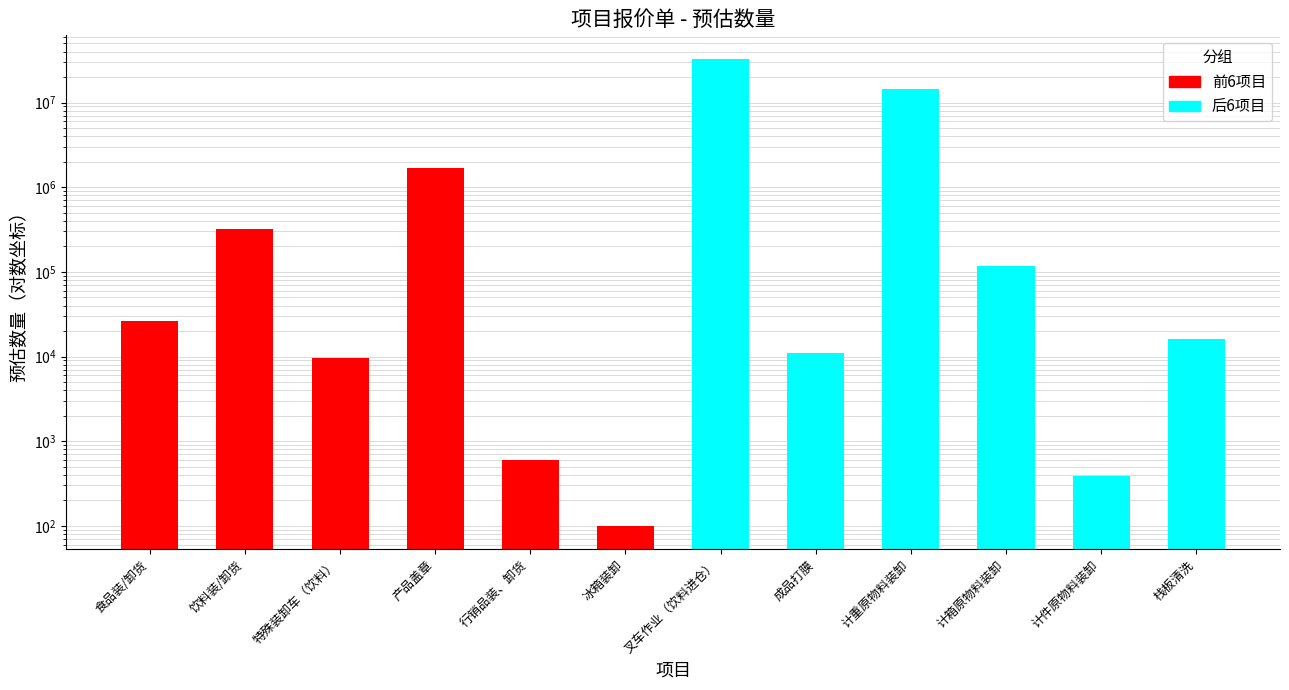

List the labels in order of value, largest first.

叉车作业（饮料进仓）, 计重原物料装卸, 产品盖章, 饮料装/卸货, 计箱原物料装卸, 食品装/卸货, 栈板清洗, 成品打膜, 特殊装卸车（饮料）, 行销品装、卸货, 计件原物料装卸, 冰箱装卸